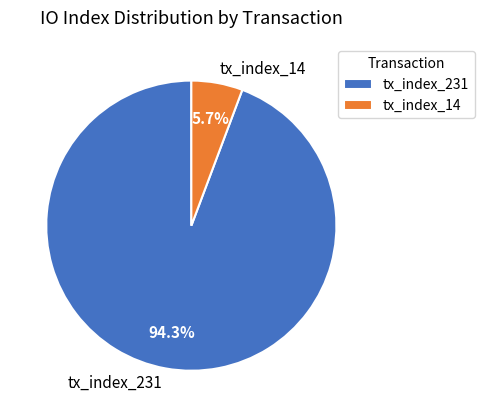

How much of the chart is everything except tx_index_14?

94.3%